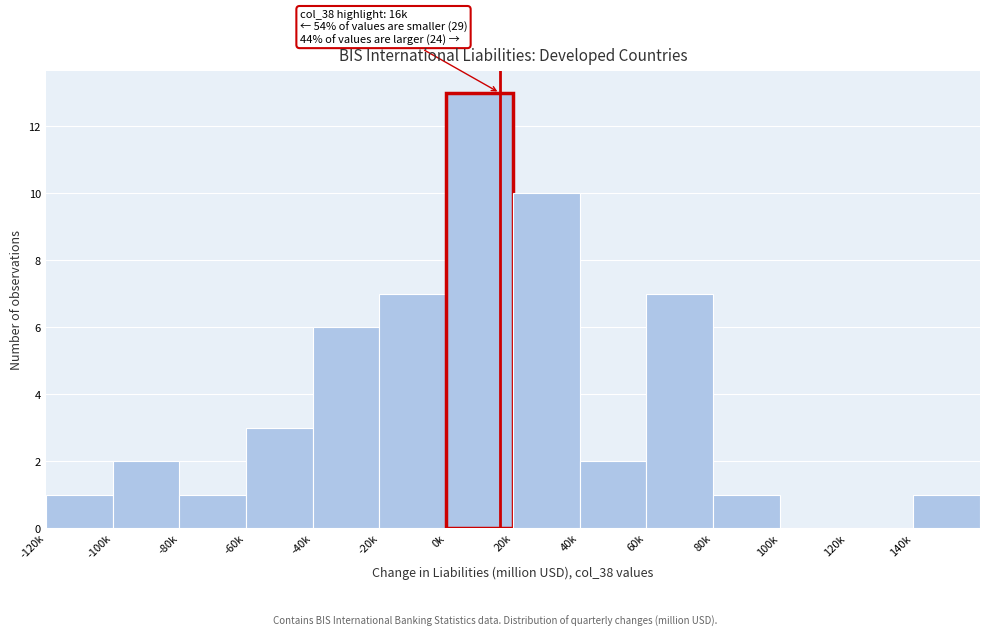

Reading left to right, transcribe all the data shown in this chart.

-120k=1	-100k=2	-80k=1	-60k=3	-40k=6	-20k=7	0k=13	20k=10	40k=2	60k=7	80k=1	100k=0	120k=0	140k=1